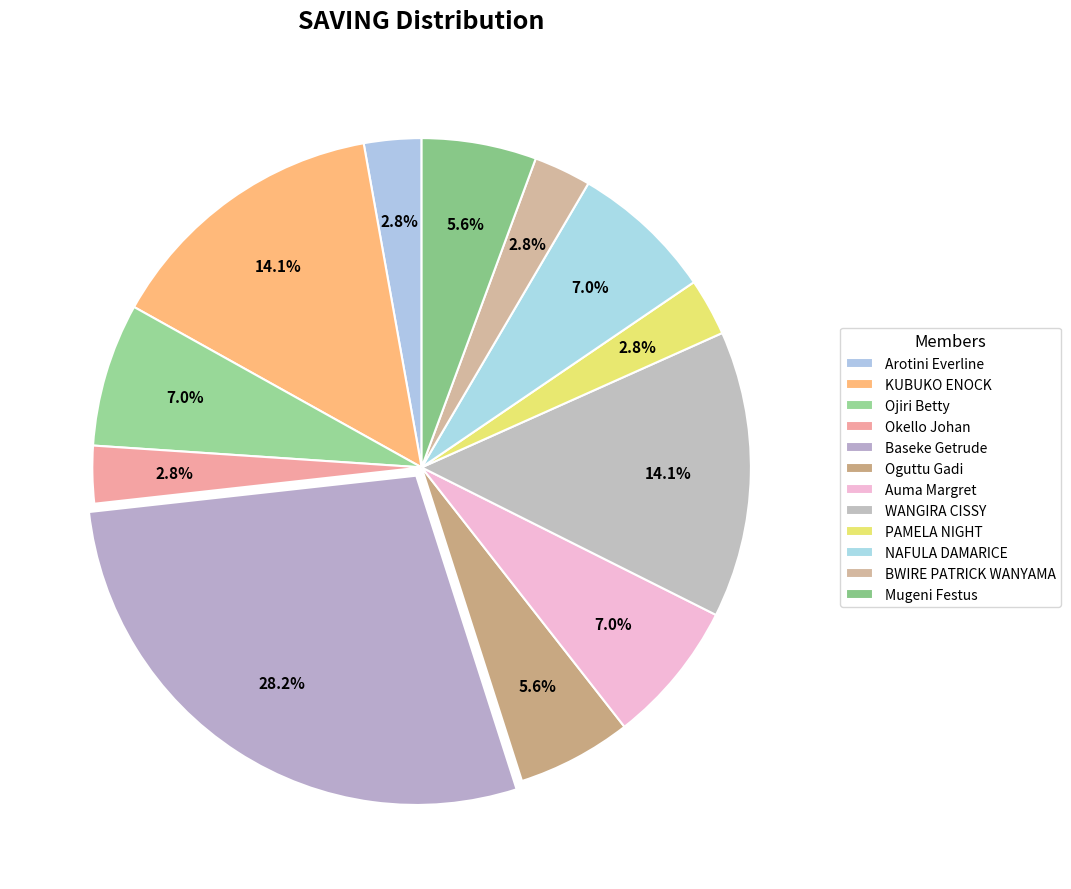

Rank the categories by value from lowest to highest.

Arotini Everline, Okello Johan, PAMELA NIGHT, BWIRE PATRICK WANYAMA, Oguttu Gadi, Mugeni Festus, Ojiri Betty, Auma Margret, NAFULA DAMARICE, KUBUKO ENOCK, WANGIRA CISSY, Baseke Getrude